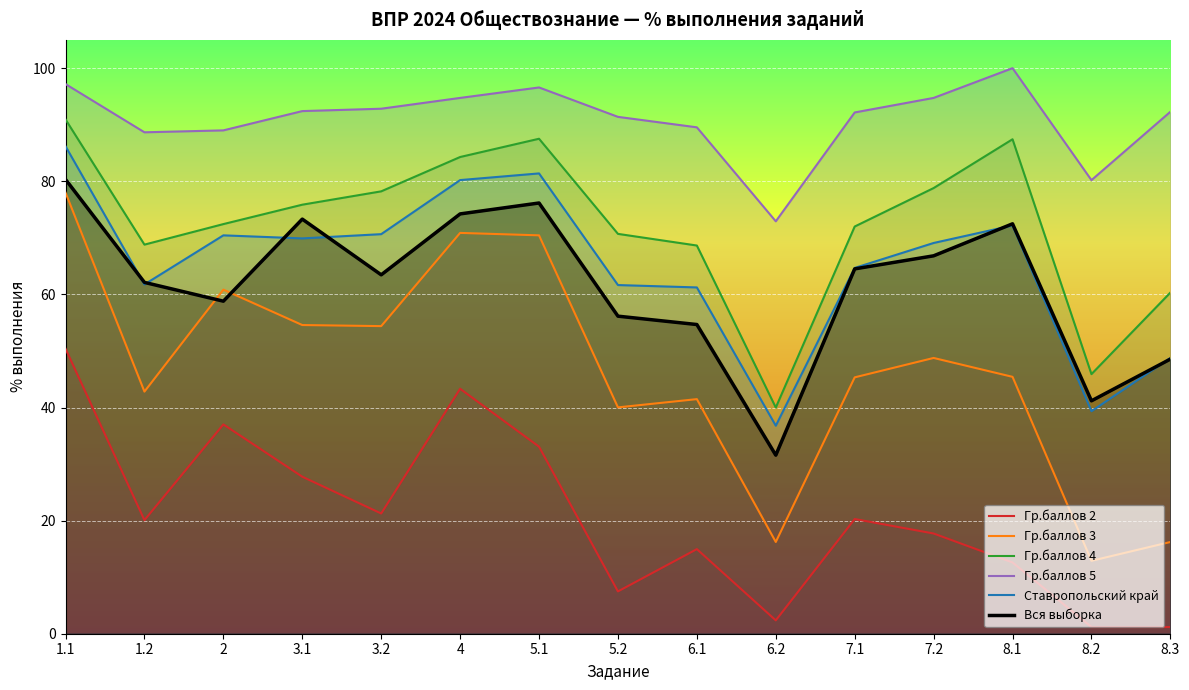

How many data points in Гр.баллов 5 are above 92?

9